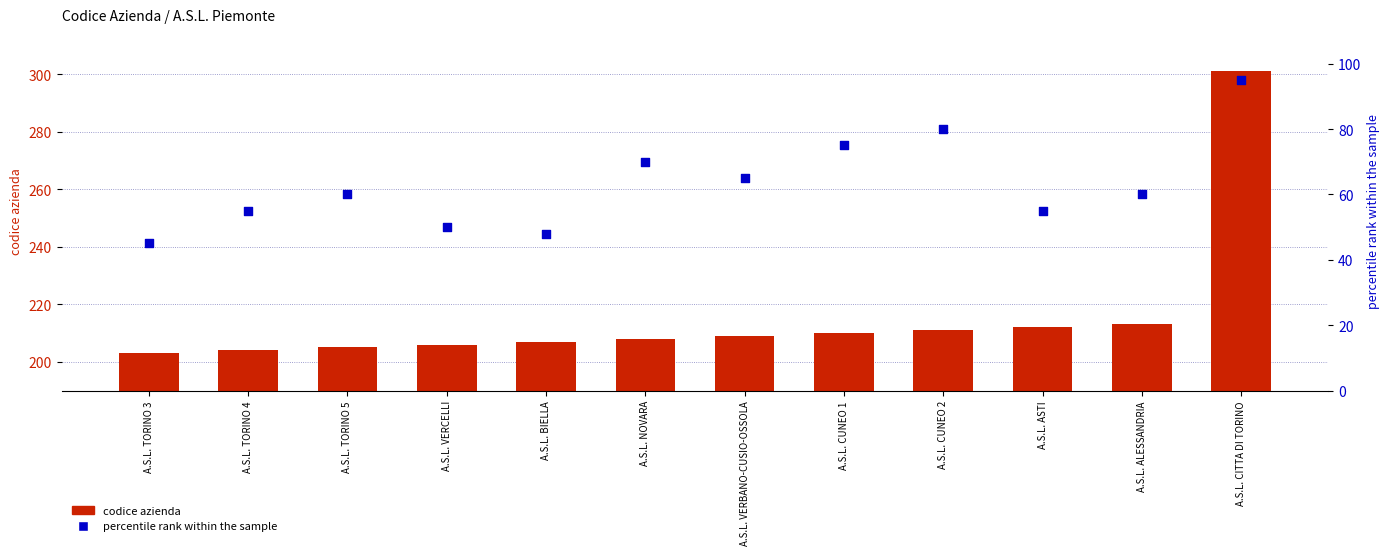

What are all the series names shown in the legend?

codice azienda, percentile rank within the sample